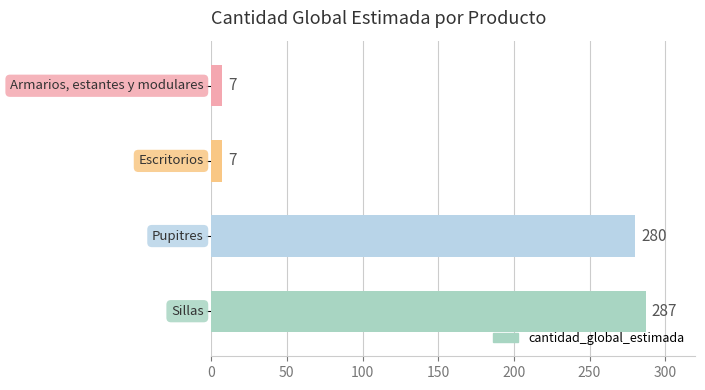

What is the minimum value shown in the chart?

7